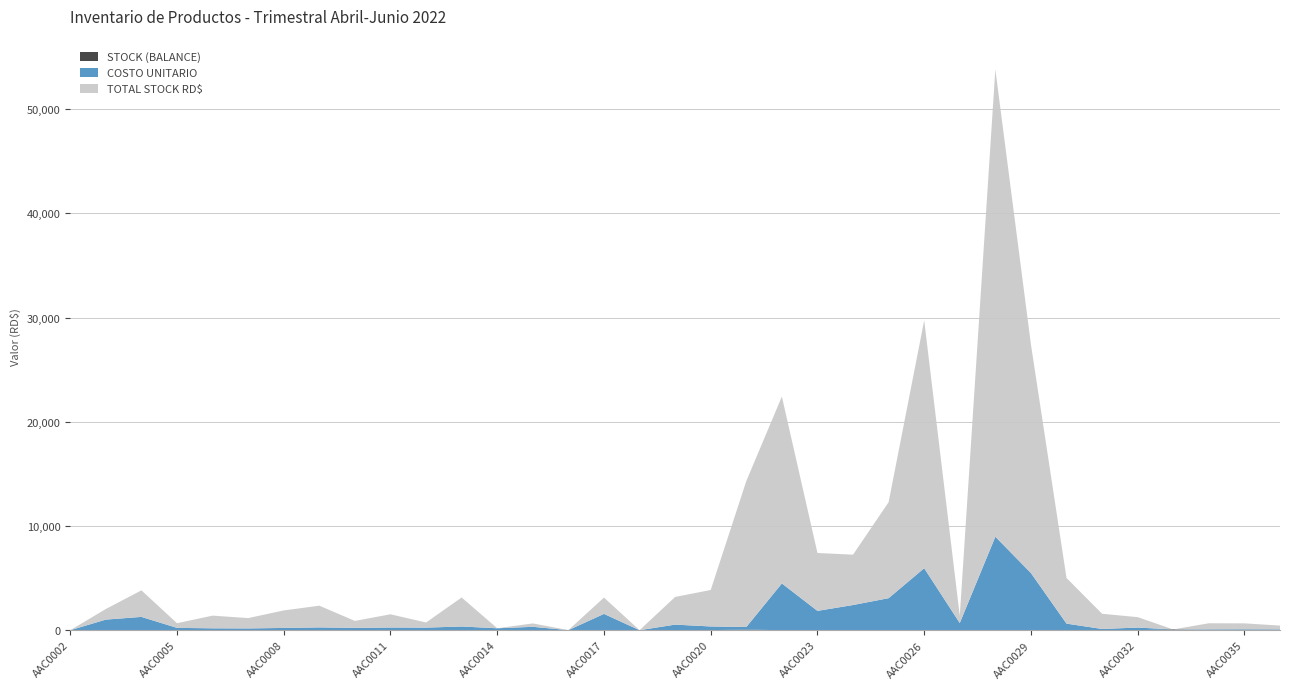

Reading right to left, transcribe all the data shown in this chart.

TOTAL STOCK RD$: 365.4	569.5	585.8	0.0	1000.0	1458.8	4377.9	21927.9	44830.5	690.0	23779.6	9209.7	4830.5	5555.0	17932.2	14000.0	3500.0	2655.0	0.0	1565.0	0.0	324.8	0.0	2784.0	492.0	1268.5	666.0	2084.0	1680.0	991.2	1218.0	446.5	2548.8	1017.0	0.0
STOCK (BALANCE): 5.0	7.0	8.0	75.0	4.0	14.0	7.0	4.0	5.0	1.0	4.0	3.0	2.0	3.0	4.0	56.0	10.0	5.0	2.0	1.0	9.0	1.0	0.0	8.0	2.0	5.0	3.0	8.0	8.0	6.0	7.0	2.0	2.0	1.0	1.0
COSTO UNITARIO: 73.1	81.3	73.2	0.0	250.0	104.2	625.4	5482.0	8966.1	690.0	5944.9	3069.9	2415.2	1851.7	4483.1	250.0	350.0	531.0	0.0	1565.0	0.0	324.8	186.0	348.0	246.0	253.7	222.0	260.5	210.0	165.2	174.0	223.2	1274.4	1017.0	0.0